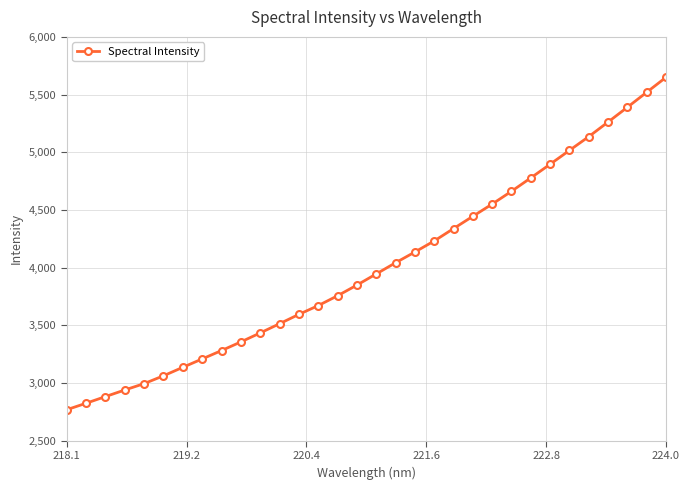

What is the greatest value displayed?

5649.8